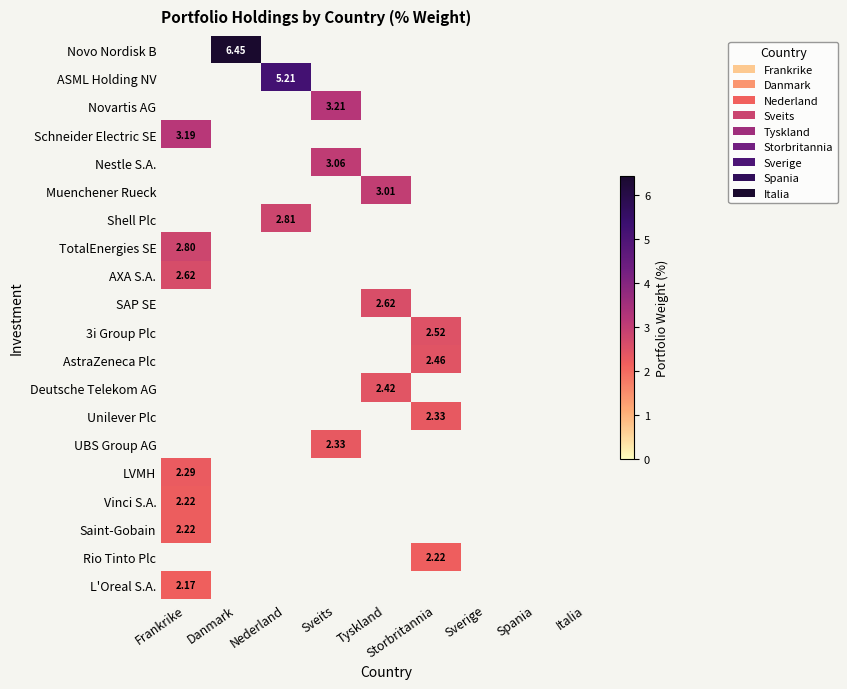

The value of LVMH at Nederland is 1.0. True or false?

False